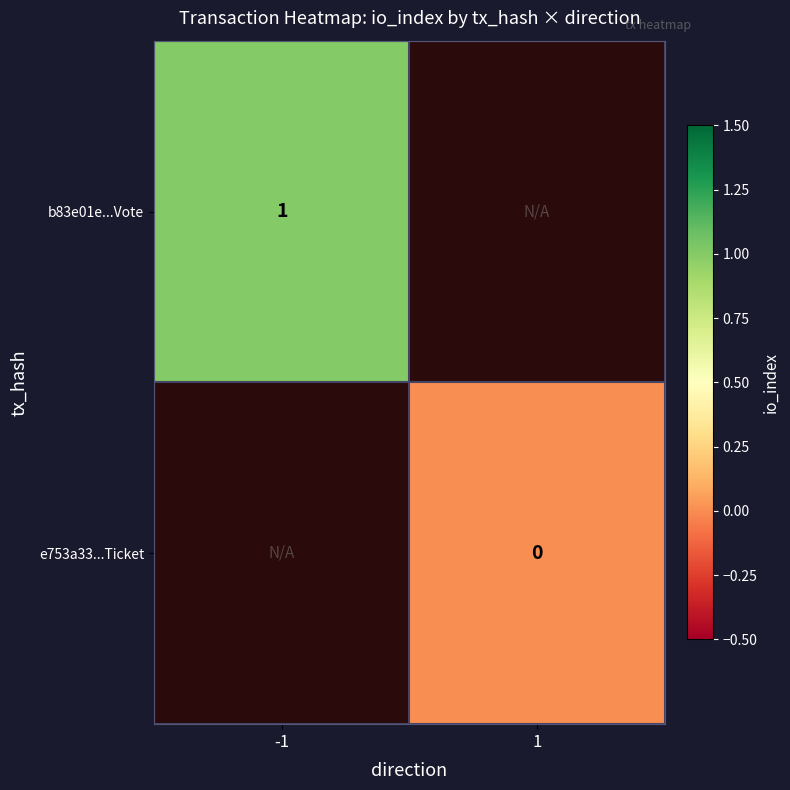

Is it true that b83e01e...Vote equals 1 at -1?

True